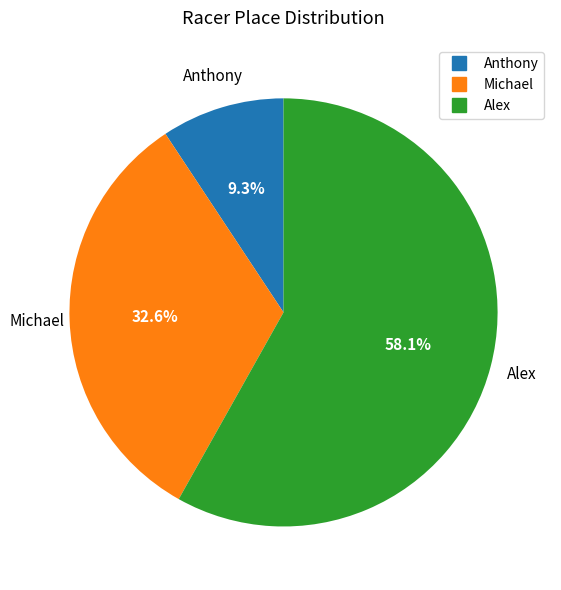

Is the sum of Anthony and Alex greater than half?

Yes